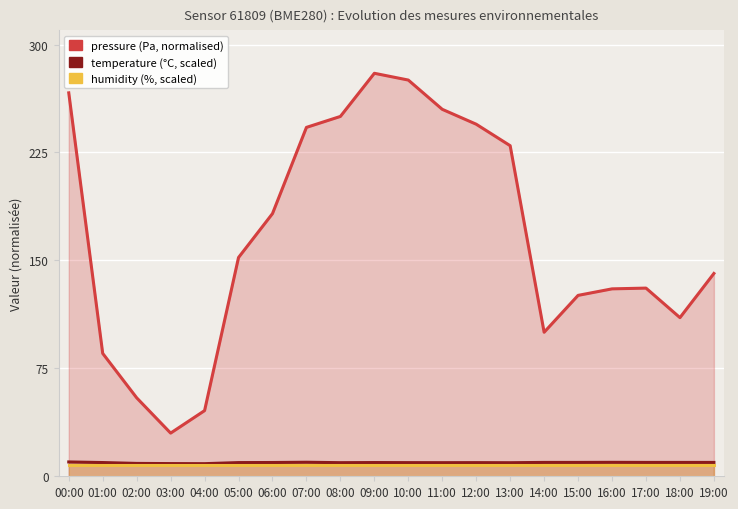

The value of pressure (normalised) at 13:00 is 110.4. True or false?

False